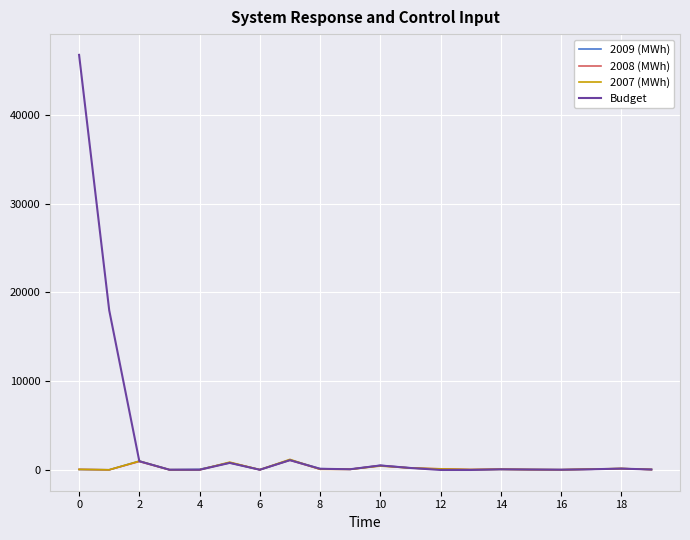

In 2008 (MWh), how many points are lower than both neighbors (excluding endpoints)?

6